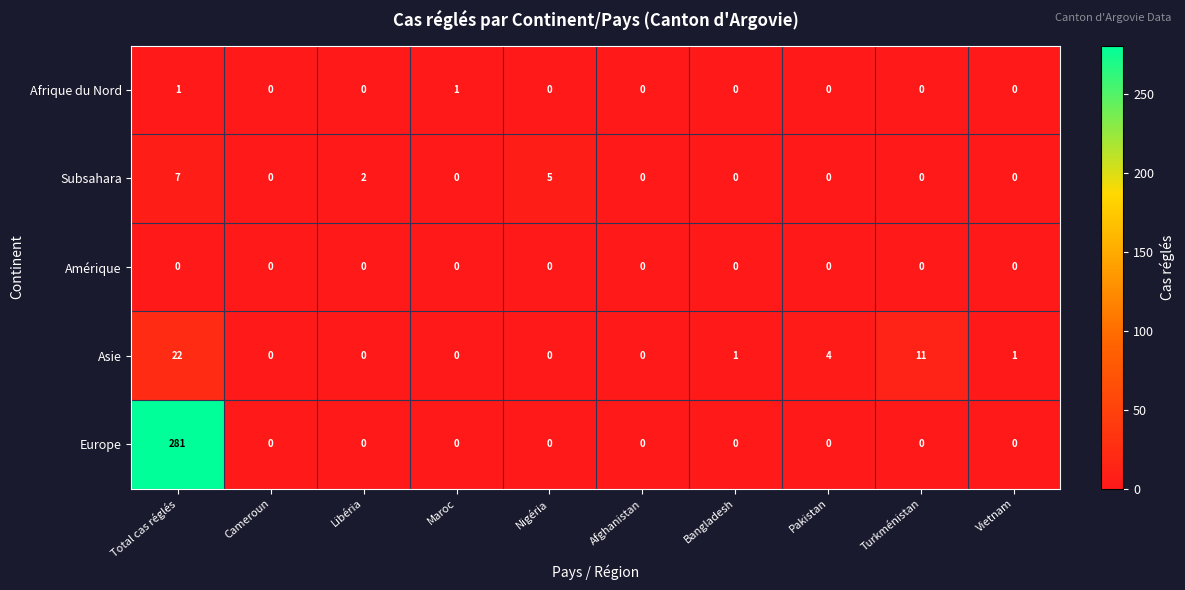

What is the difference between the maximum and minimum values in the Subsahara series?

7